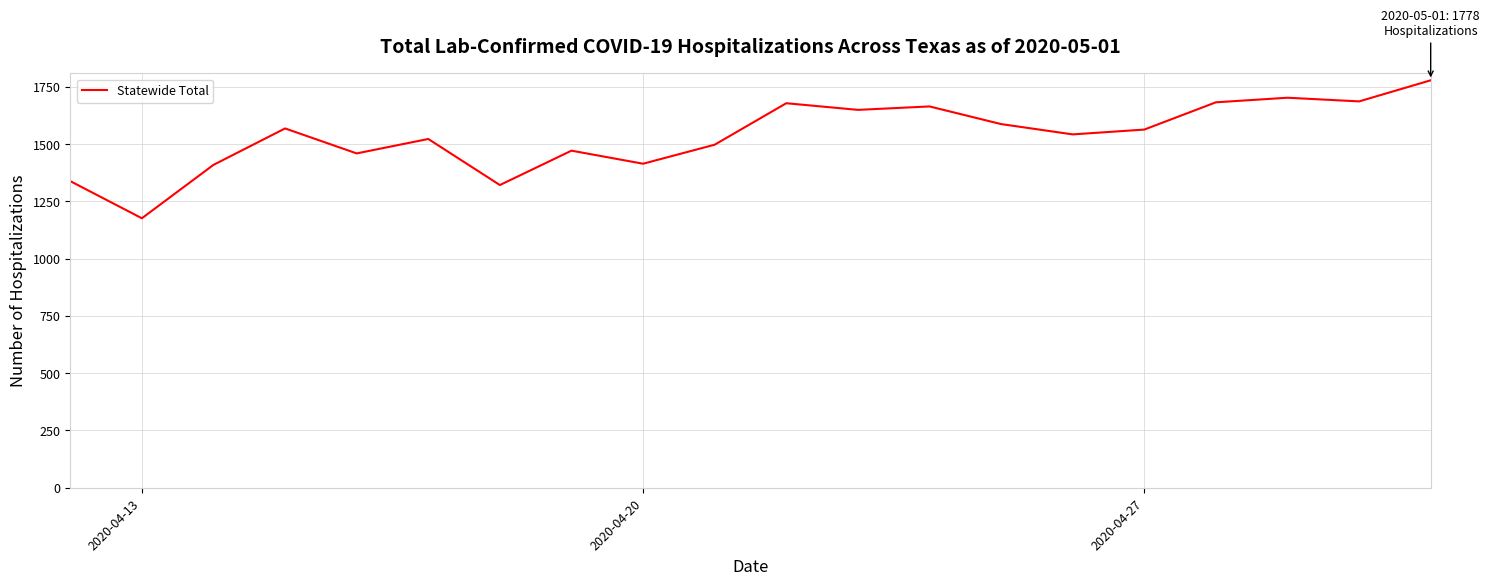

What is the difference between the maximum and minimum values?

602